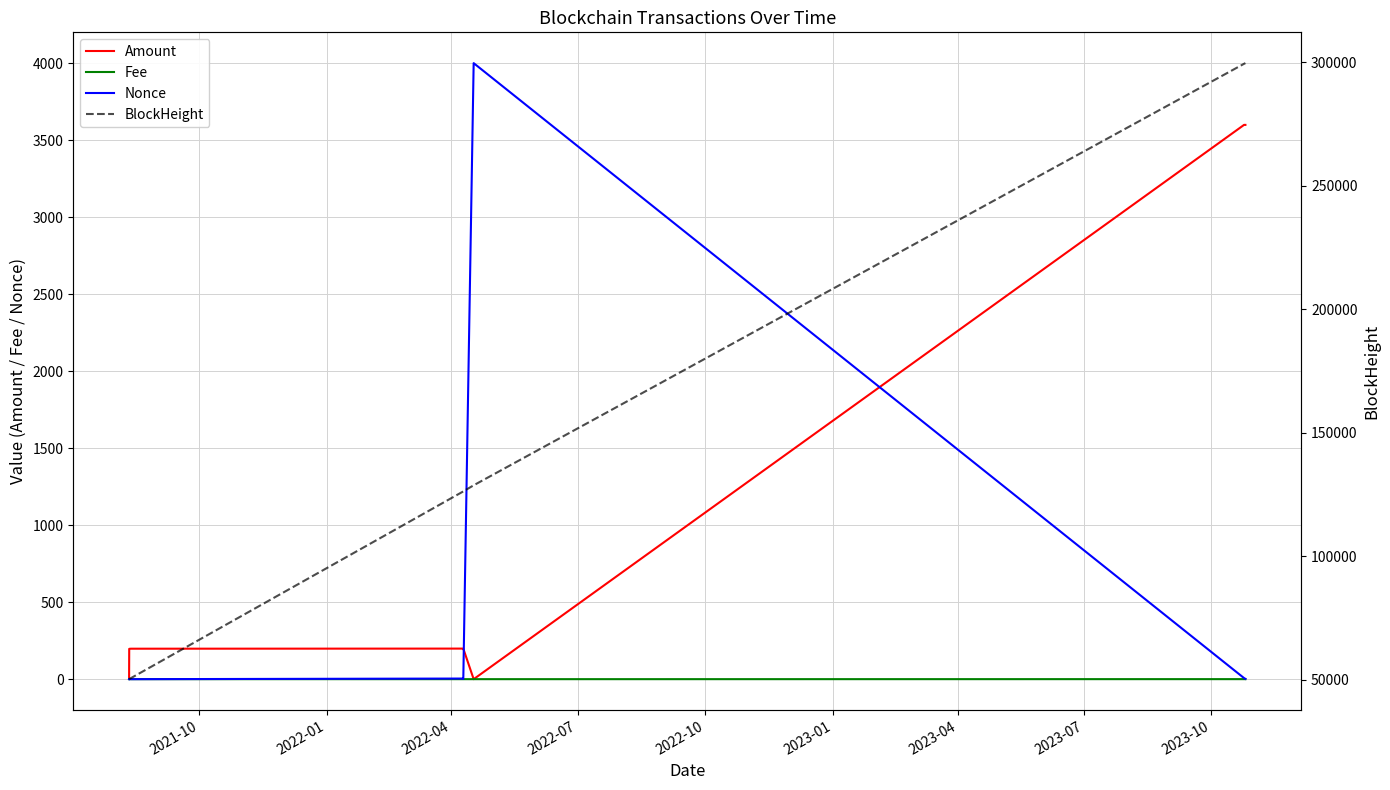

What is the sum of the BlockHeight values at 2022-10 and 2023-07?

425975.0